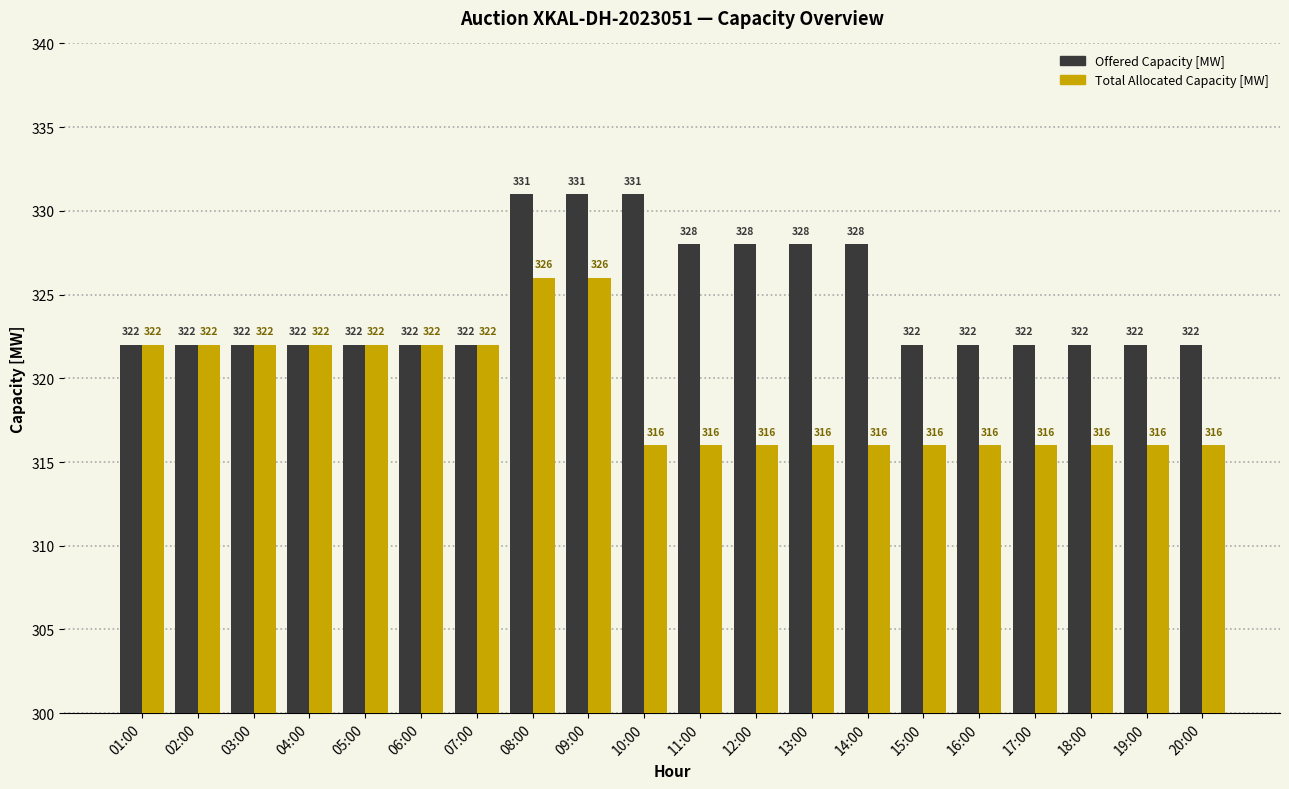

What is the label of the 18th bar from the right?

03:00